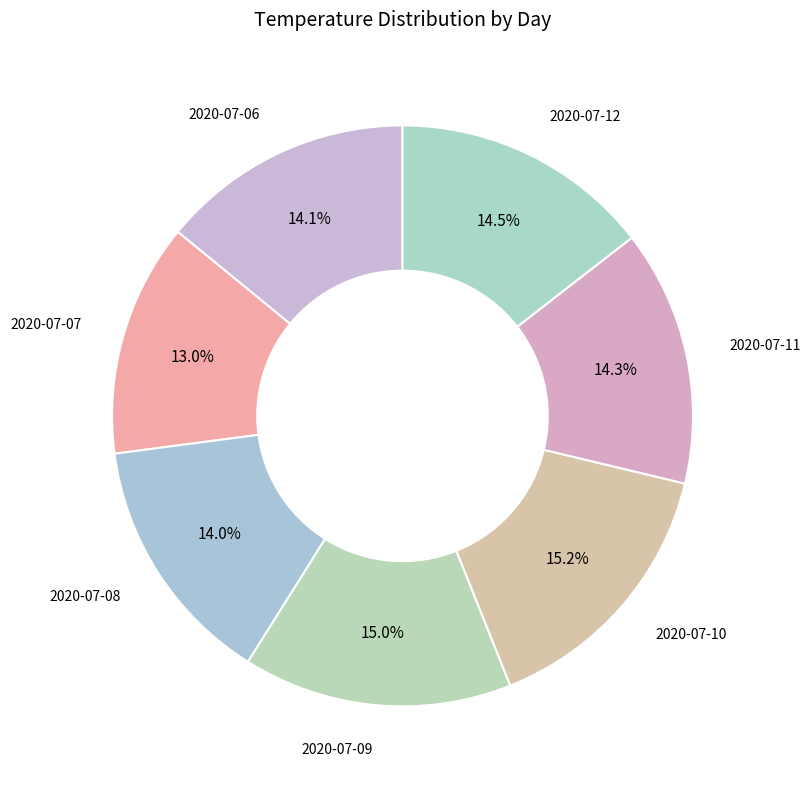

Count the number of slices in the pie.

7